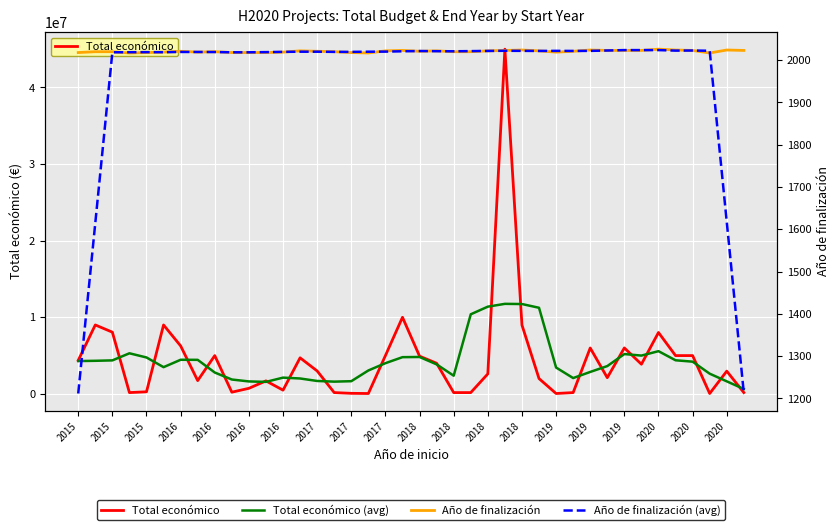

Reading right to left, list all the values displayed in this chart.

Total económico: 172932.0	2969642.0	50000.0	4999393.0	4999972.0	8014100.0	3873244.0	5999753.0	2115541.0	5993458.0	170121.0	50000.0	1999580.0	8987579.0	44998999.0	2611208.0	170121.0	170121.0	3999674.0	4924771.0	9999140.0	4998103.0	50000.0	72500.0	170121.0	2993425.0	4708841.0	486000.0	1698506.0	726891.0	223120.0	4997660.0	1734237.0	6267994.0	8998559.0	272480.0	170121.0	8056677.0	8999544.0	4372015.0
Total económico (avg): 638514.8	1638393.4	2638387.8	4206621.4	4387341.8	5577292.4	5000522.0	5199219.2	3630423.4	2865774.6	2065740.0	3440147.6	11241255.8	11729473.2	11753497.4	11387605.6	10390024.6	2375179.0	3852765.4	4818361.8	4794337.6	4008902.8	3057972.8	1656829.8	1598977.4	1686177.4	2011378.6	2122732.6	1568671.6	1626435.4	1876082.8	2789980.4	4444314.0	4454186.0	3488678.2	4753166.2	5299476.2	4374167.4	4319671.4	4285647.2
Año de finalización: 2023.0	2024.0	2017.0	2023.0	2024.0	2026.0	2023.0	2023.0	2023.0	2024.0	2021.0	2019.0	2022.0	2024.0	2023.0	2022.0	2020.0	2020.0	2022.0	2021.0	2023.0	2022.0	2017.0	2018.0	2020.0	2021.0	2022.0	2019.0	2018.0	2018.0	2018.0	2020.0	2019.0	2021.0	2019.0	2018.0	2017.0	2020.0	2020.0	2018.0
Año de finalización (avg): 1212.8	1617.4	2022.2	2022.8	2022.6	2023.8	2023.8	2023.8	2022.8	2022.0	2021.8	2022.0	2021.8	2022.0	2022.2	2021.8	2021.4	2021.0	2021.2	2021.6	2021.0	2020.2	2020.0	2019.6	2019.6	2020.0	2020.0	2019.6	2019.0	2018.6	2018.6	2019.2	2019.4	2019.4	2018.8	2019.0	2018.8	2018.6	1615.0	1211.6